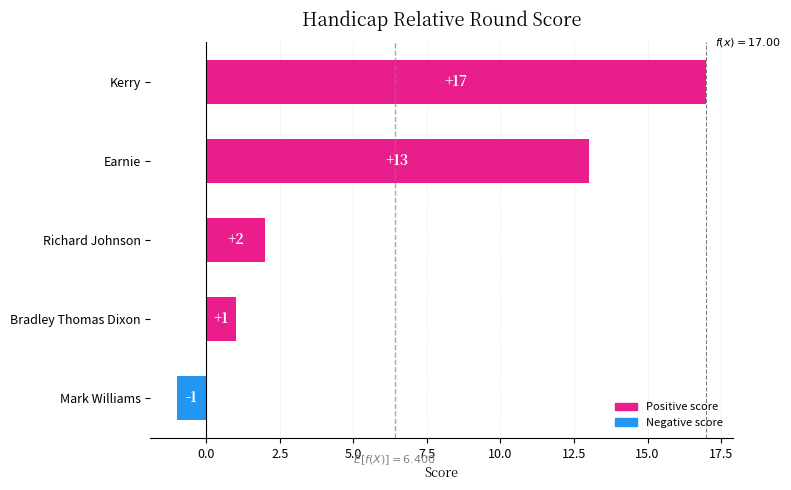

What value does the data have at Kerry, to the nearest 5?

15